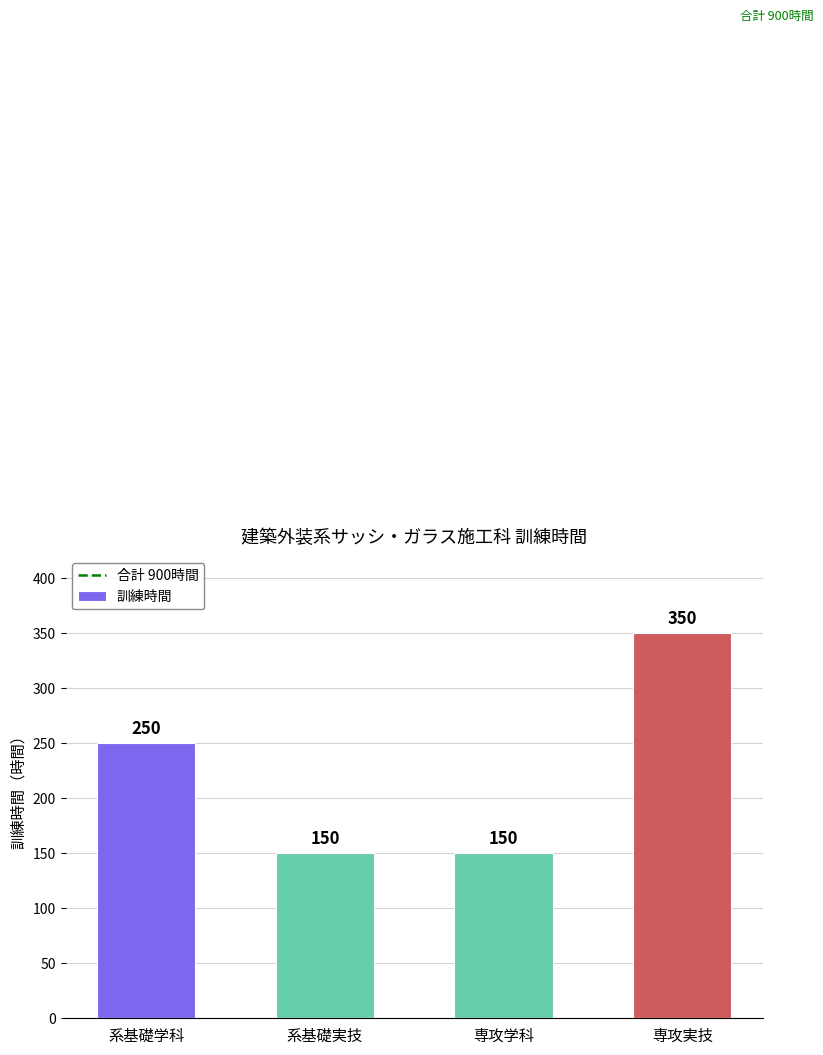

How many bars are there in total?

4